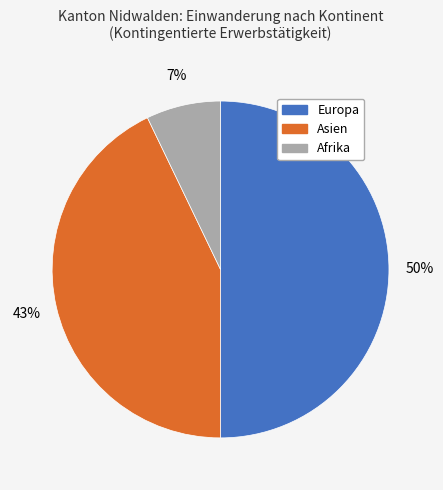

To the nearest percent, what is the average slice percentage?

33%